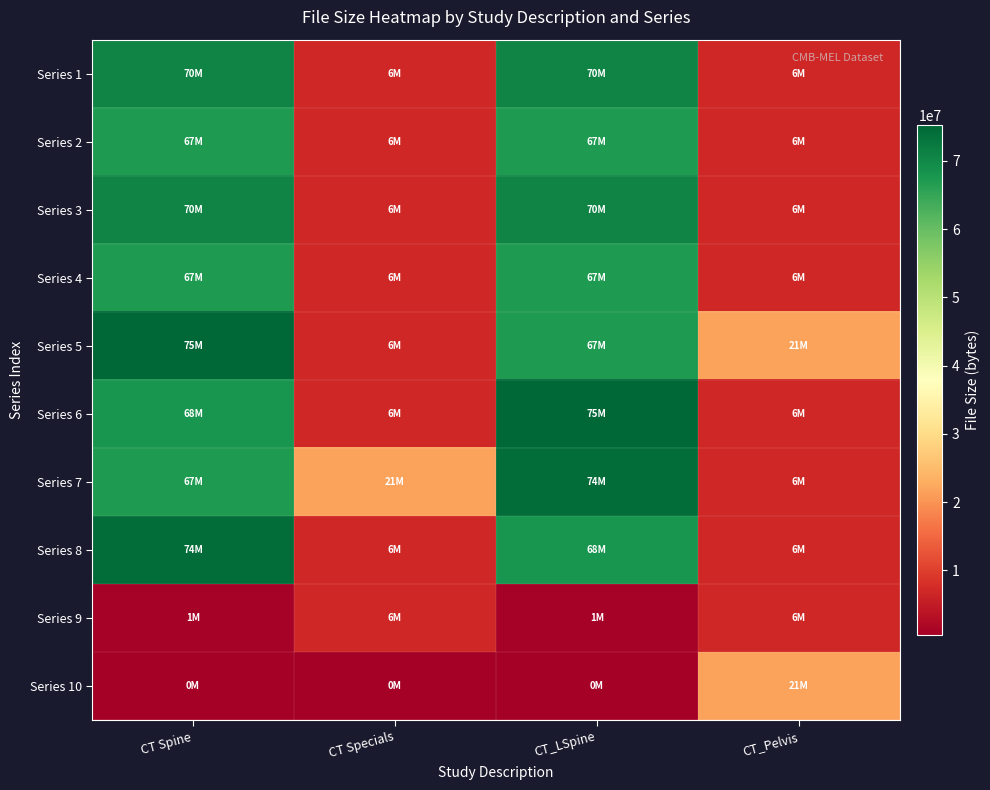

How many data points does each series have?

4